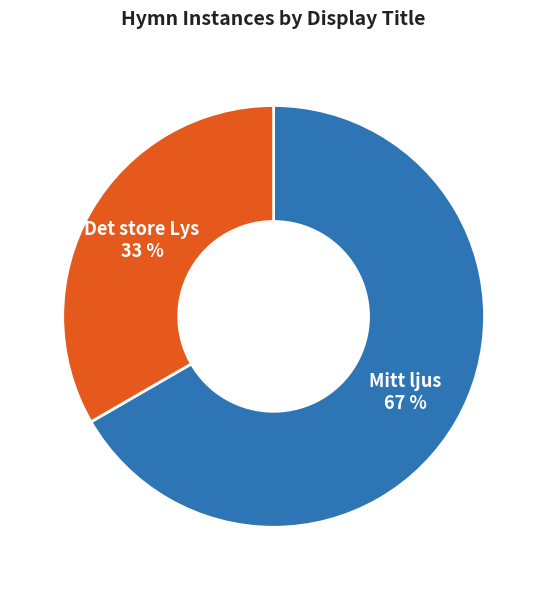

What is the smallest slice in the pie chart?

Det store Lys